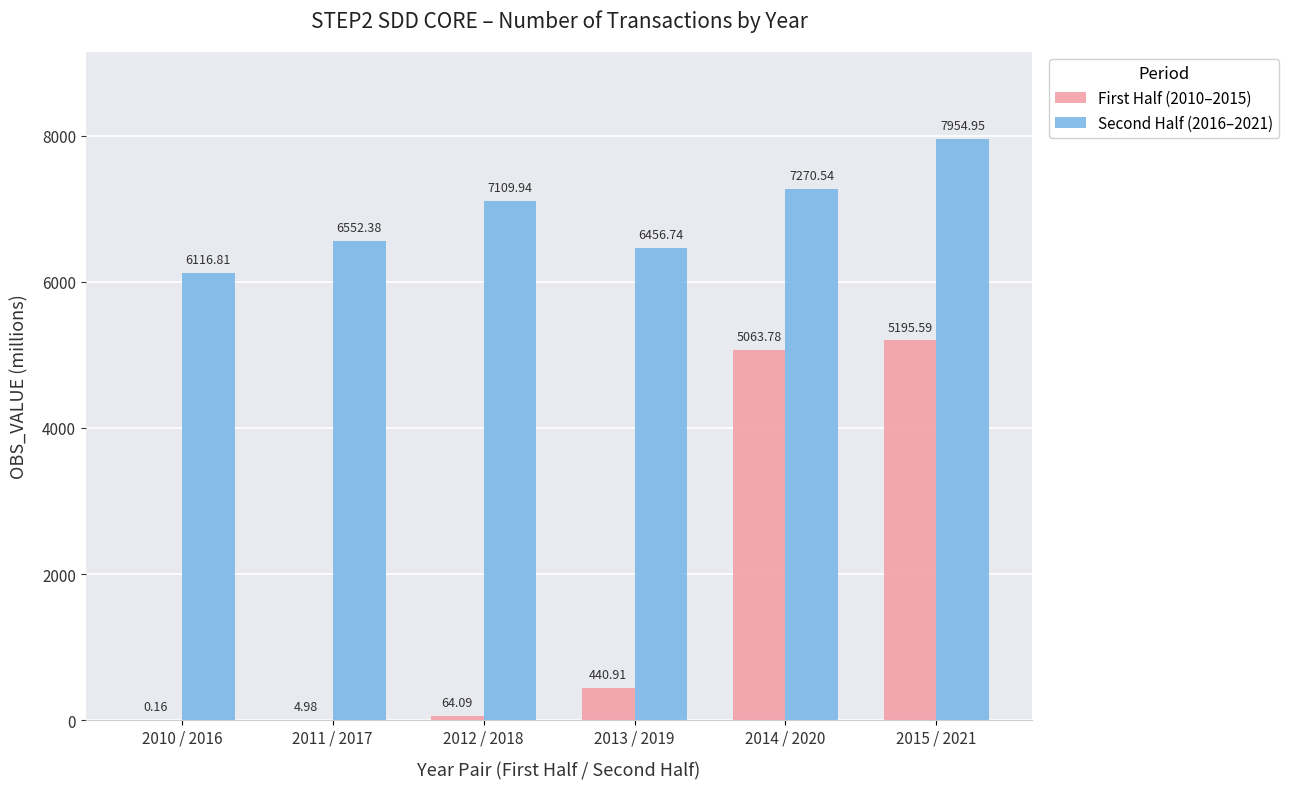

What is the sum of all Second Half (2016–2021) values?

41461.4